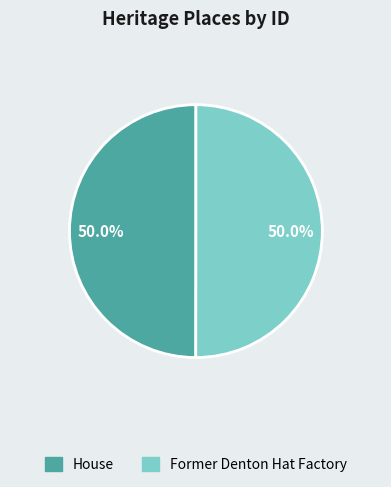

Approximately how many times larger is the value at House compared to Former Denton Hat Factory?

1.0